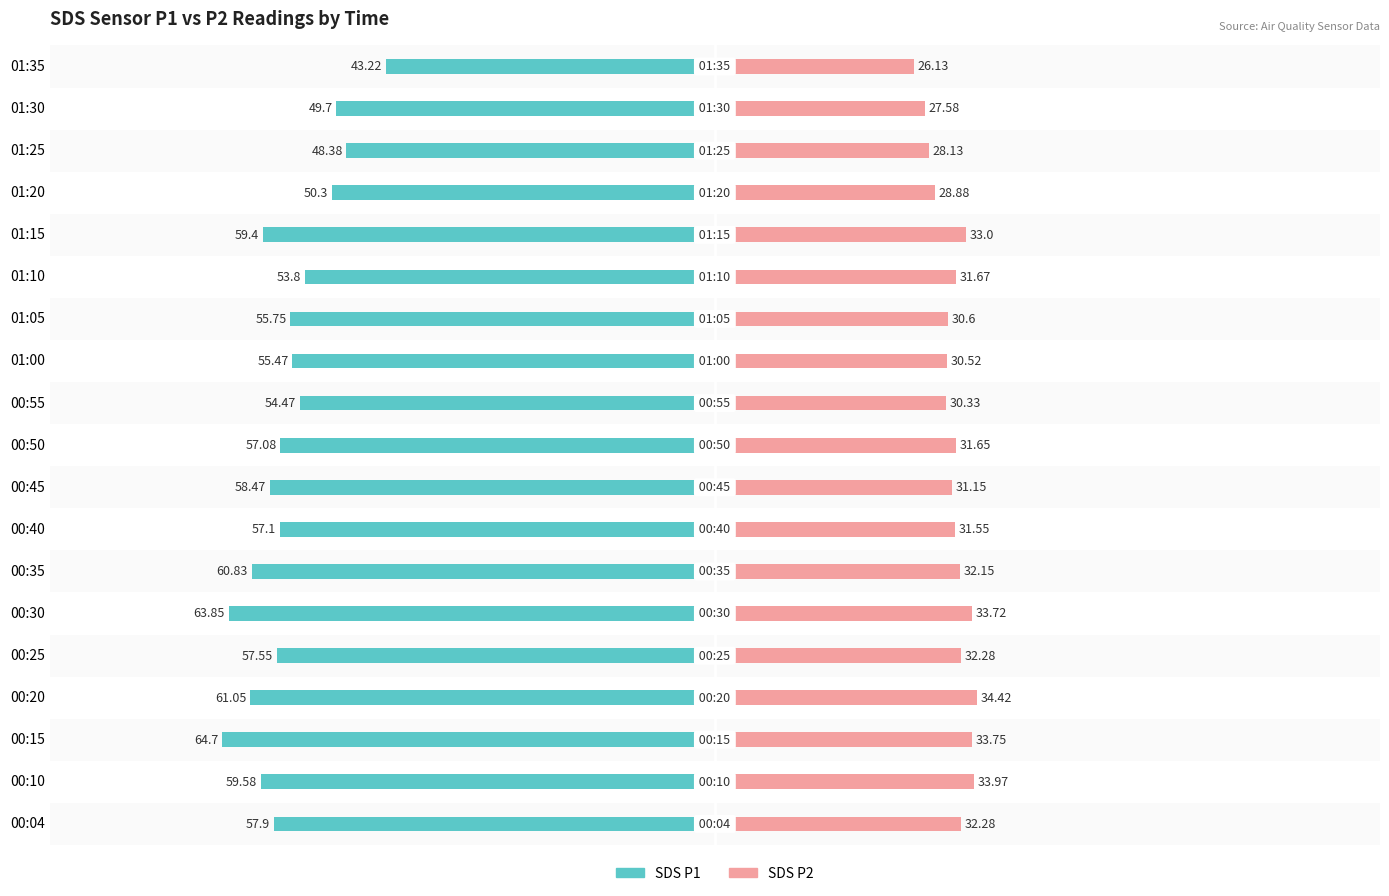

How many data points does each series have?

19